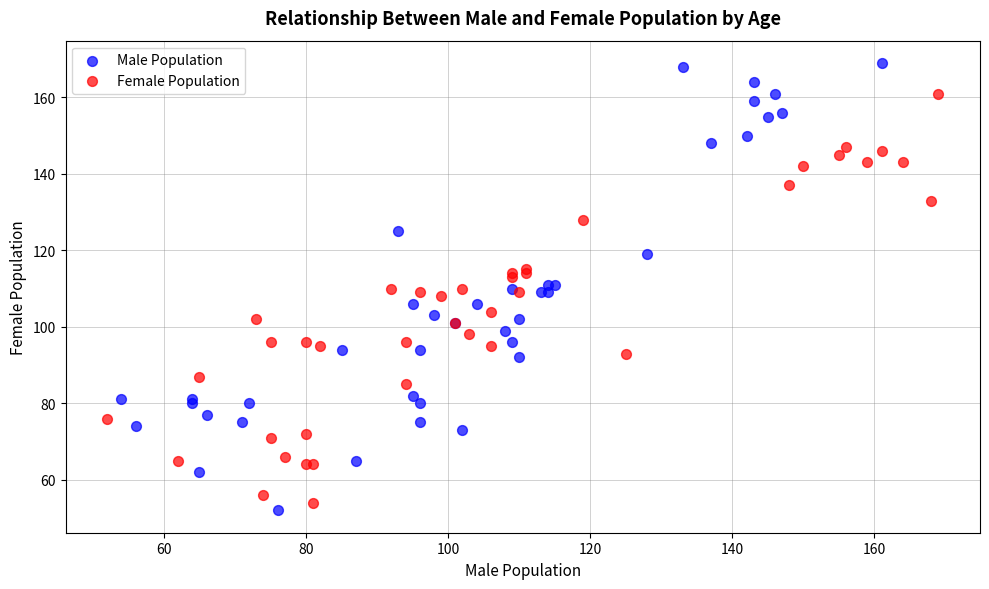

Which series reaches the maximum Y coordinate?

Male Population